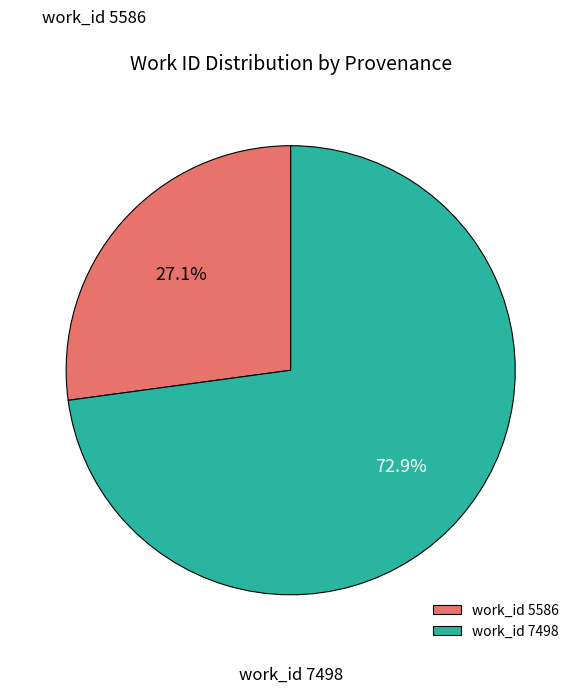

Between work_id 5586 and work_id 7498, which is larger?

work_id 7498